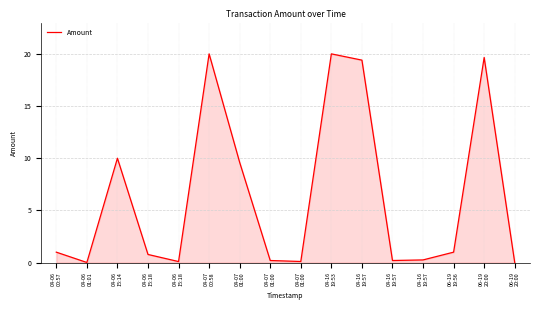

How many lines are shown in the chart?

1